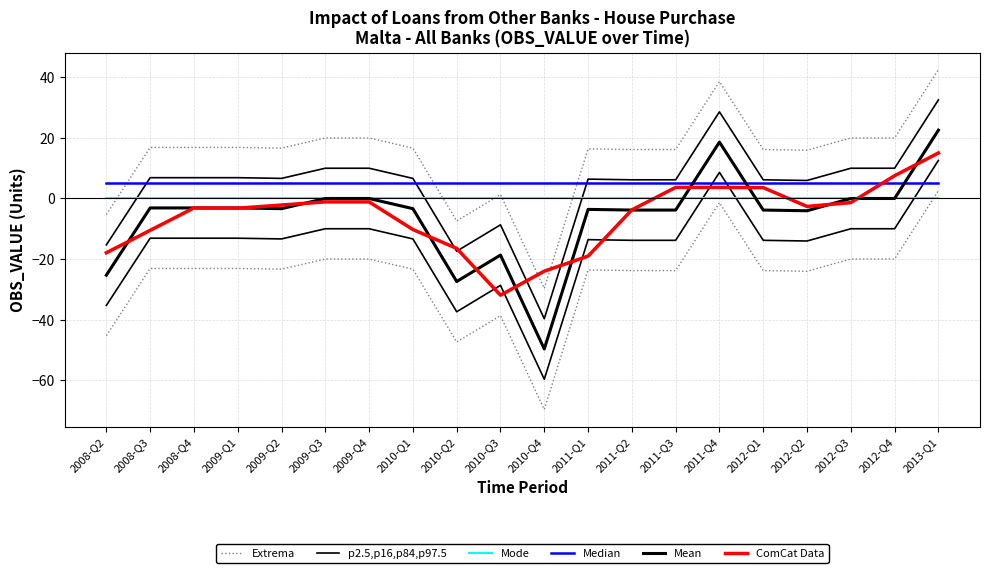

What is the label of the 11th point from the right?

2010-Q3